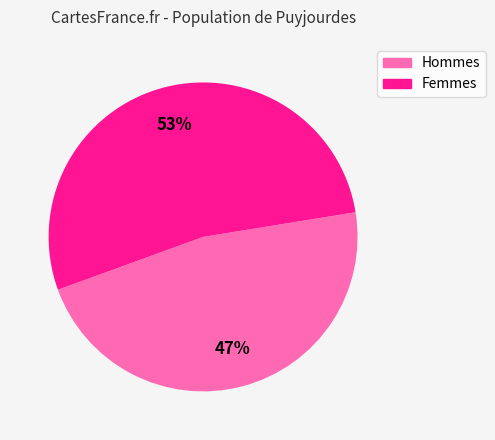

Which category has the smallest portion of the pie?

Hommes